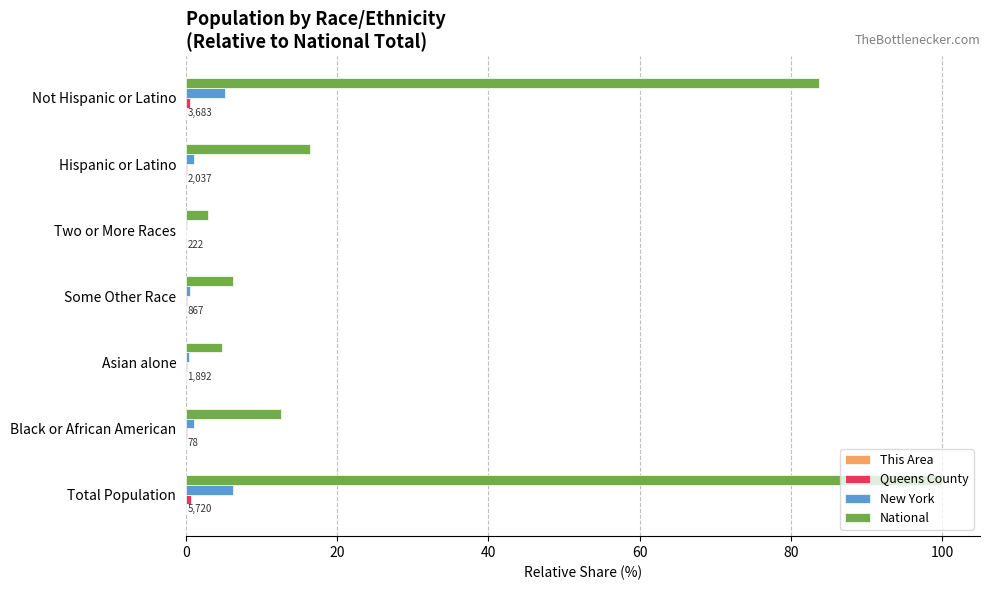

What is the greatest value displayed?

100.0